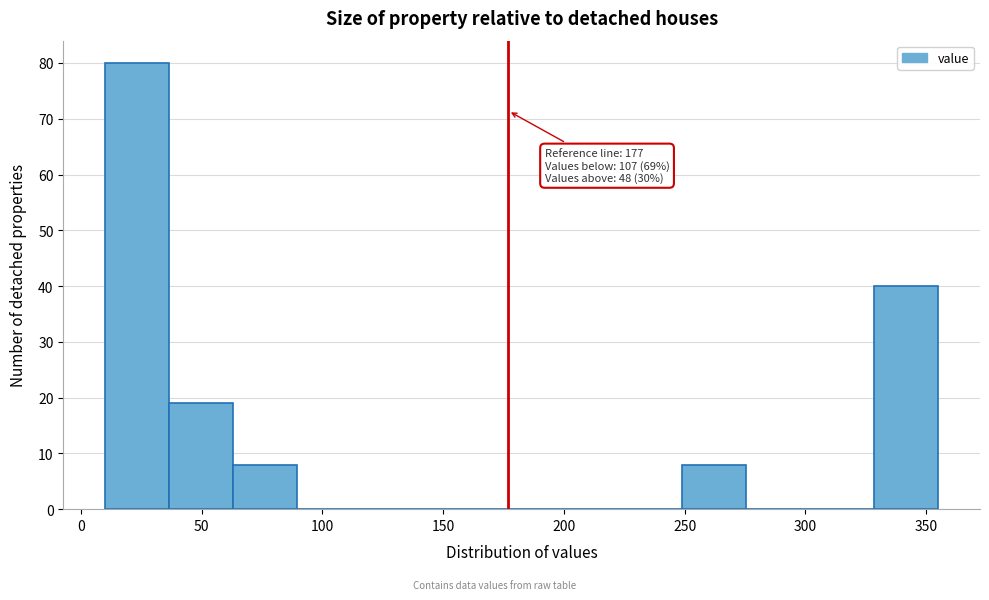

Over which range of the x-axis is the bar tallest?

10 to 35